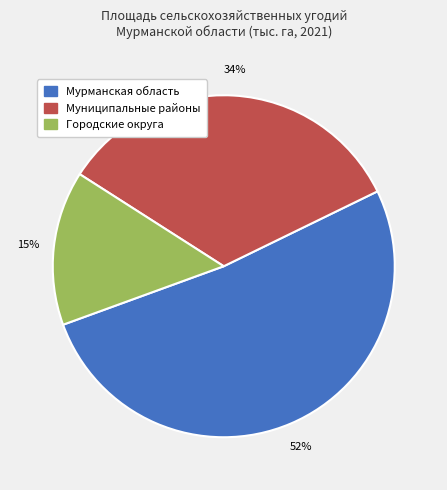

Approximately how many times larger is the value at Муниципальные районы compared to Городские округа?

2.3